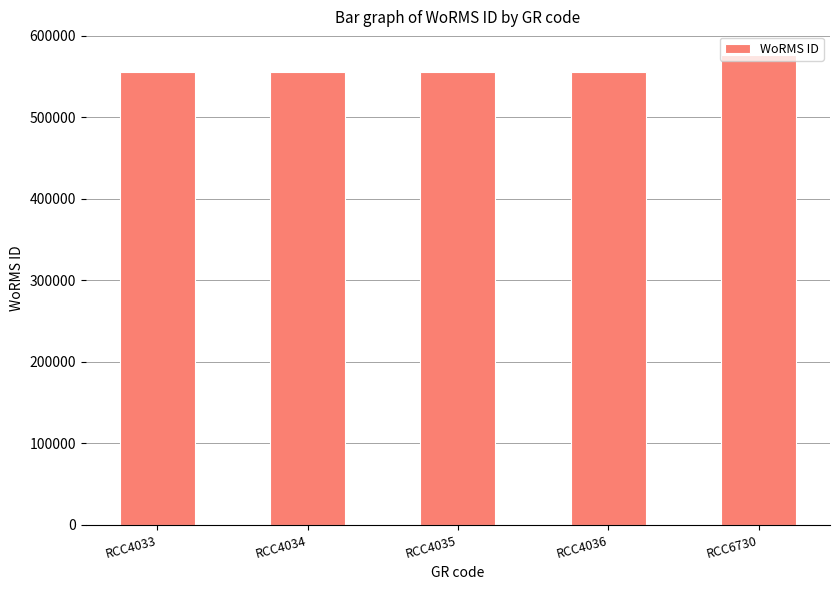

What is the ratio of the value at RCC4034 to the value at RCC6730?

1.0